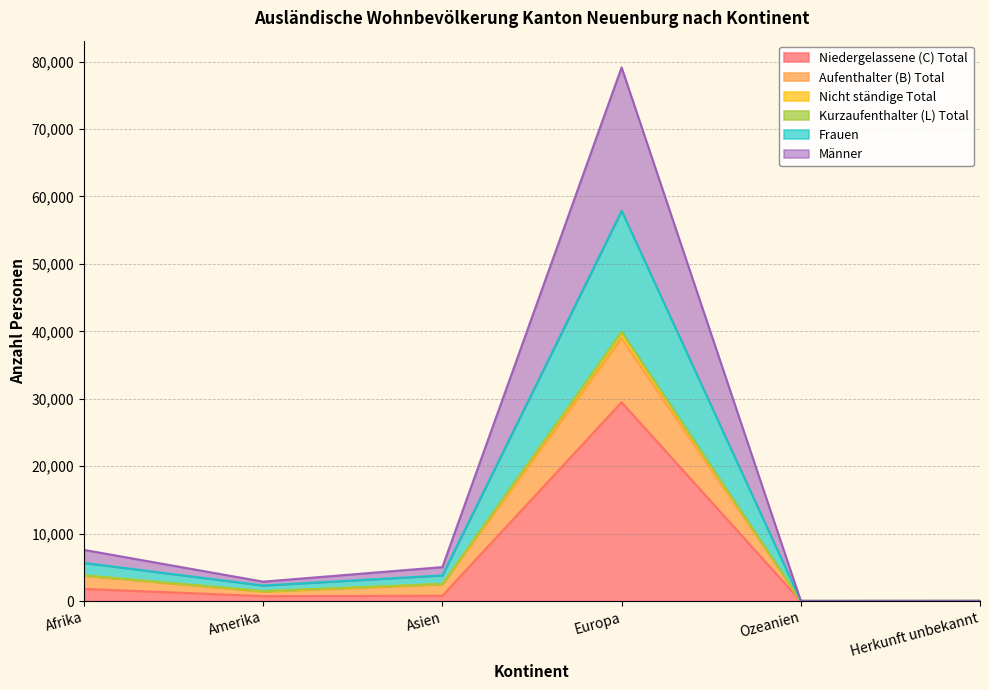

At which category does Frauen reach its first local peak?

Europa